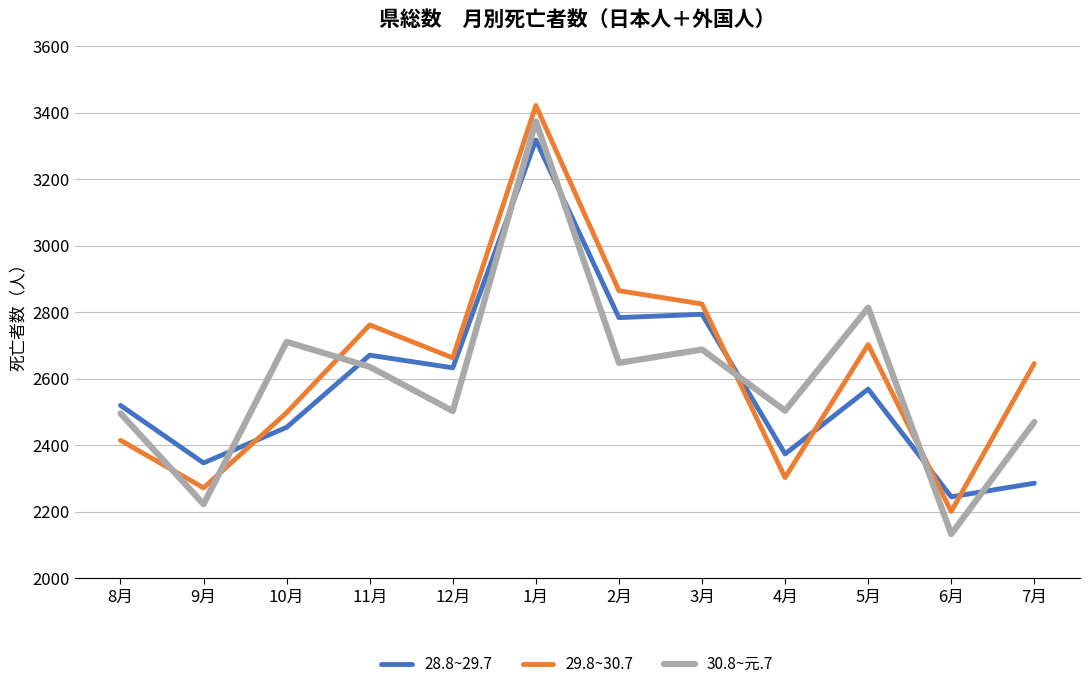

Which series has the widest spread of values?

30.8~元.7